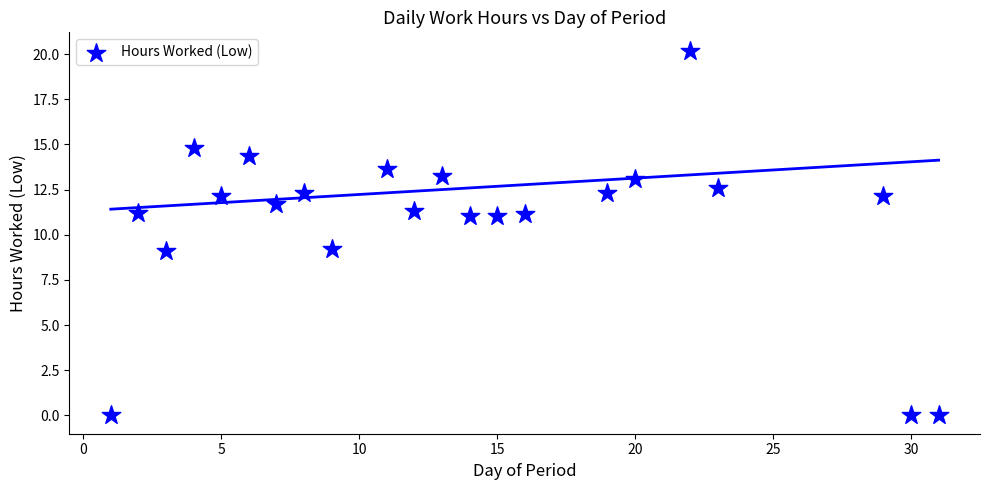

What is the range of X values (max minus min)?

30.0